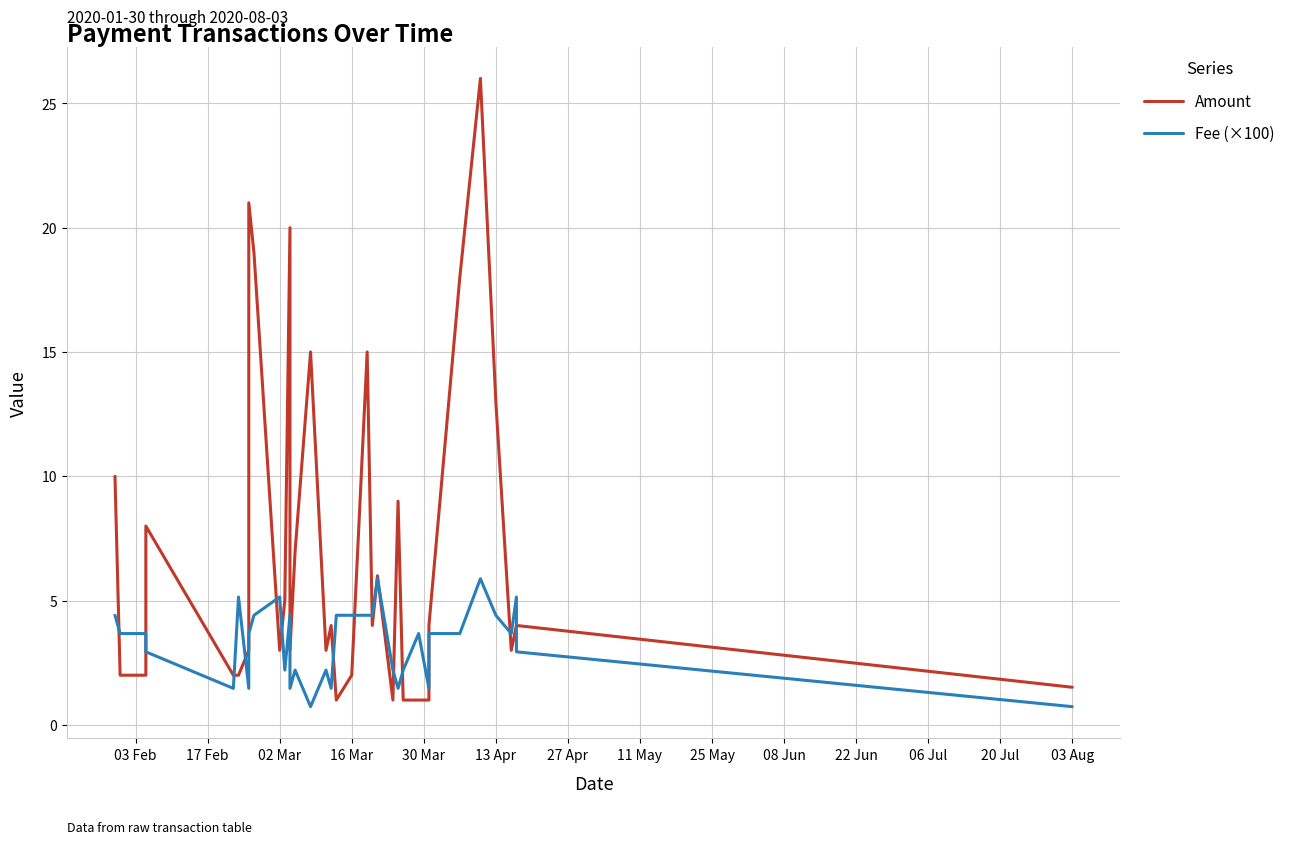

Does the chart have visible grid lines?

Yes